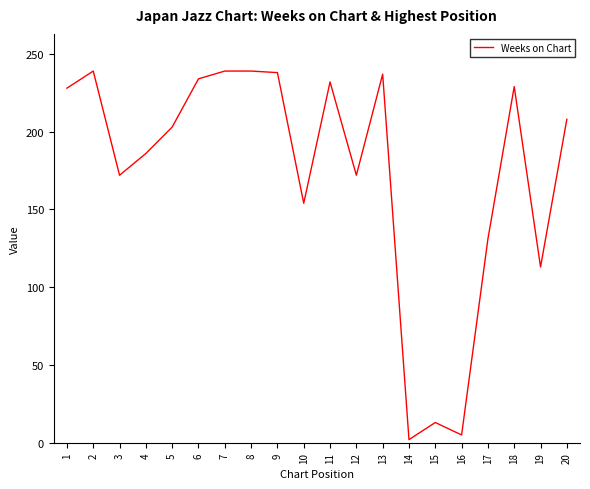

At which label is the value closest to 120?

19